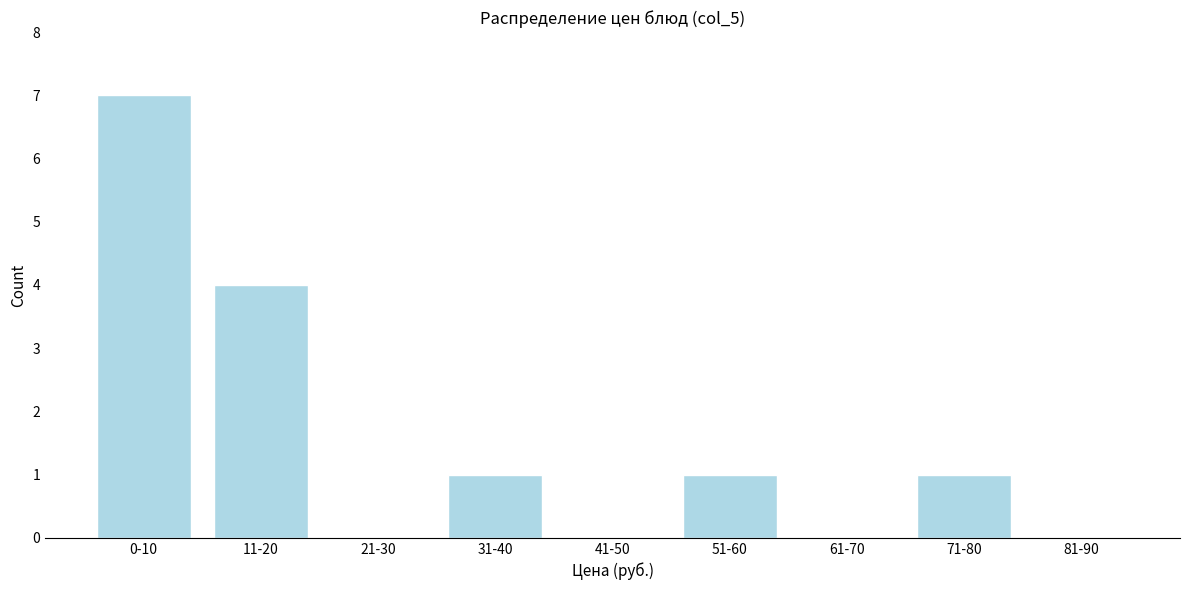

Reading left to right, transcribe all the data shown in this chart.

0-10=7	11-20=4	21-30=0	31-40=1	41-50=0	51-60=1	61-70=0	71-80=1	81-90=0